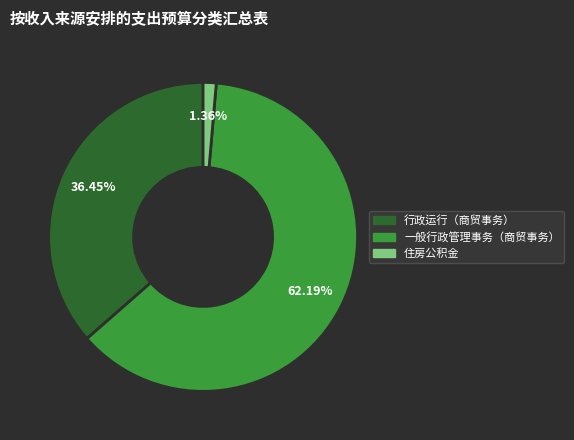

How many segments does this pie chart have?

3